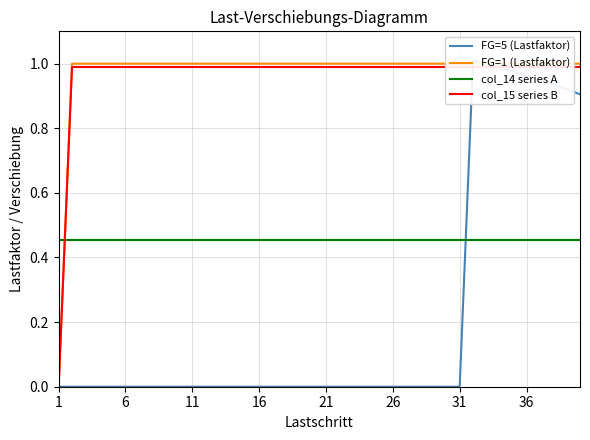

Is the value of col_14 series A at 13 greater than the value of FG=5 (Lastfaktor) at 25?

Yes